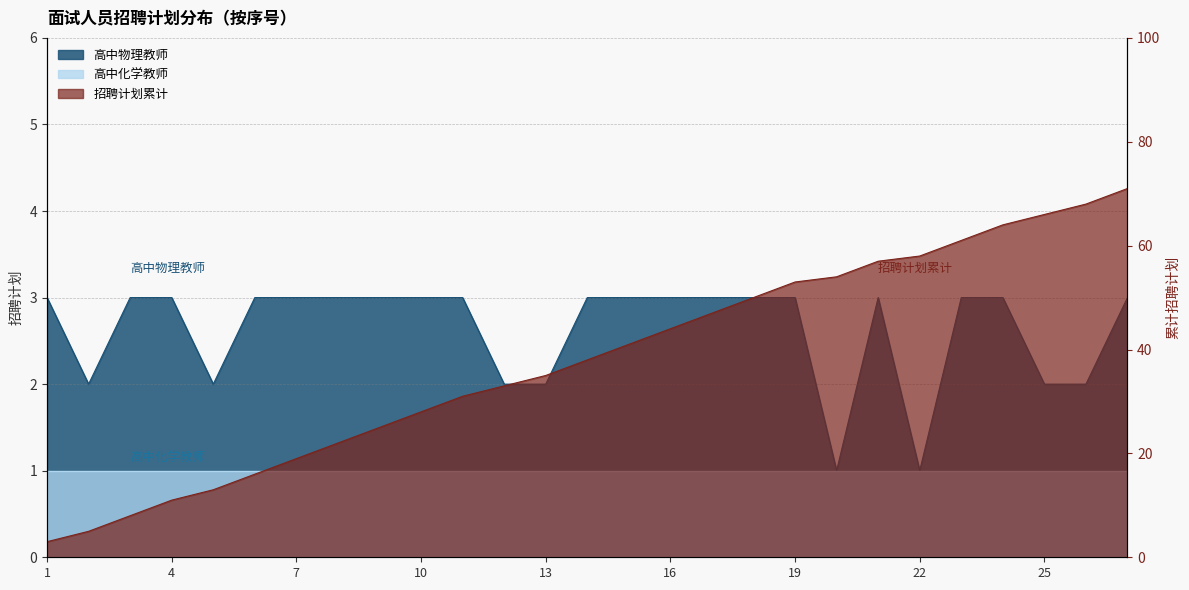

Rank the categories by 招聘计划累计 value from lowest to highest.

1, 2, 3, 4, 5, 6, 7, 8, 9, 10, 11, 12, 13, 14, 15, 16, 17, 18, 19, 20, 21, 22, 23, 24, 25, 26, 27